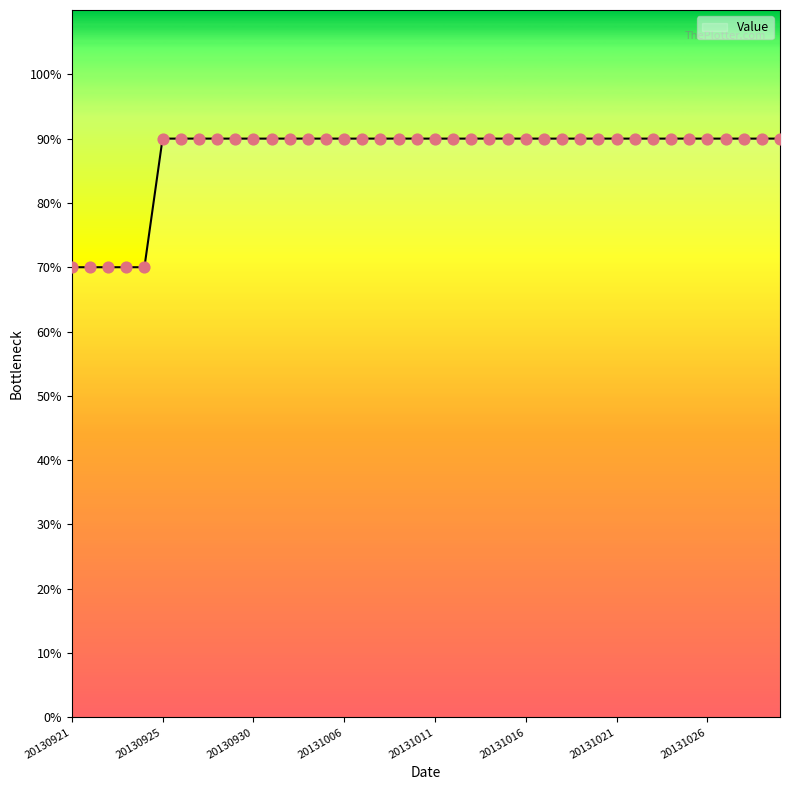

What is the difference between the maximum and minimum values?

20